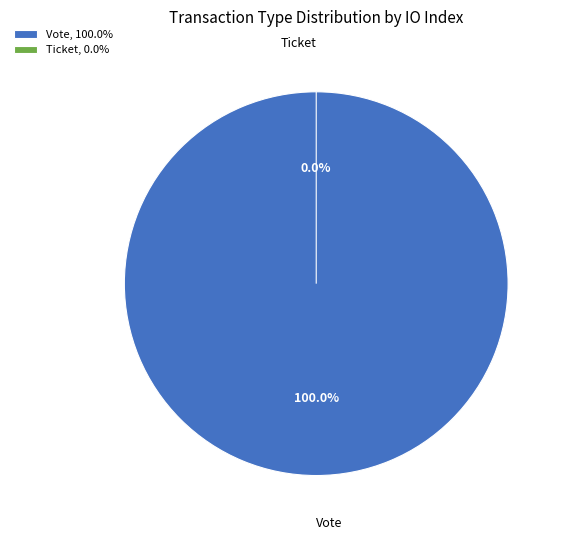

To the nearest percent, what is the difference between the largest and smallest slice percentages?

100%